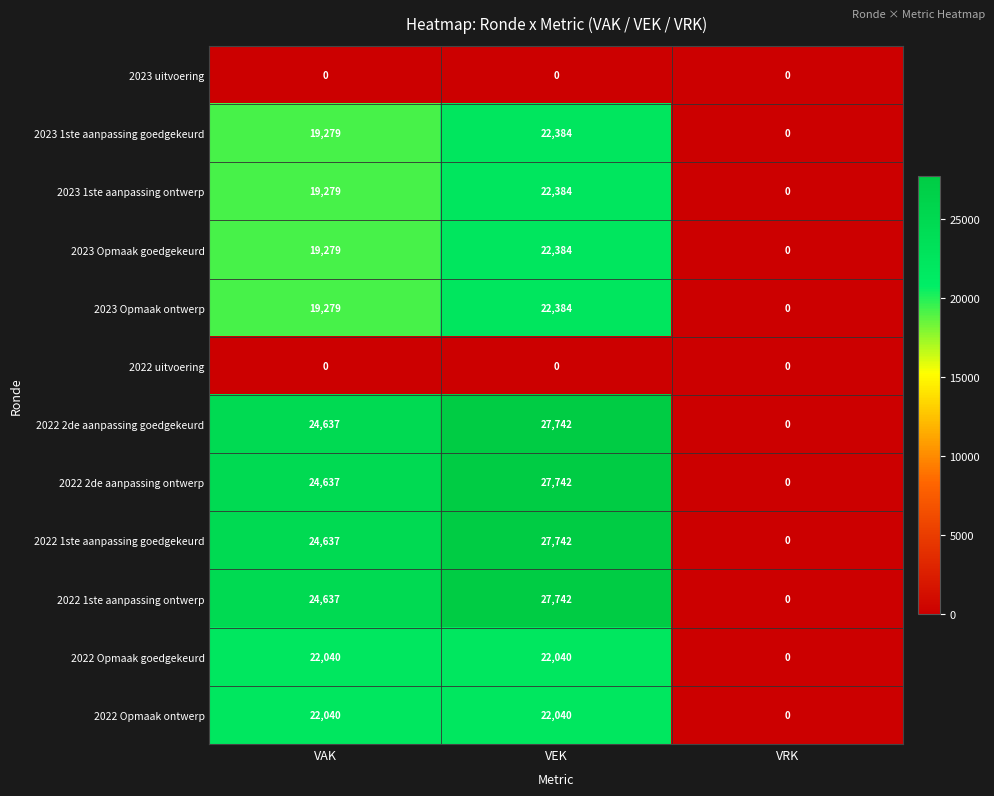

At how many categories does at least one series exceed 20651?

2